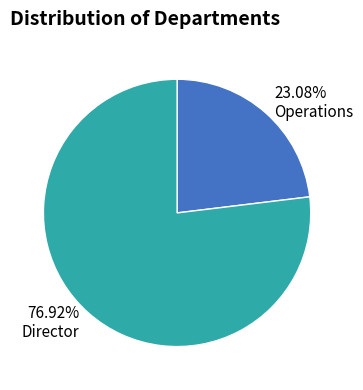

Approximately how many times larger is the value at Operations compared to Director?

0.3